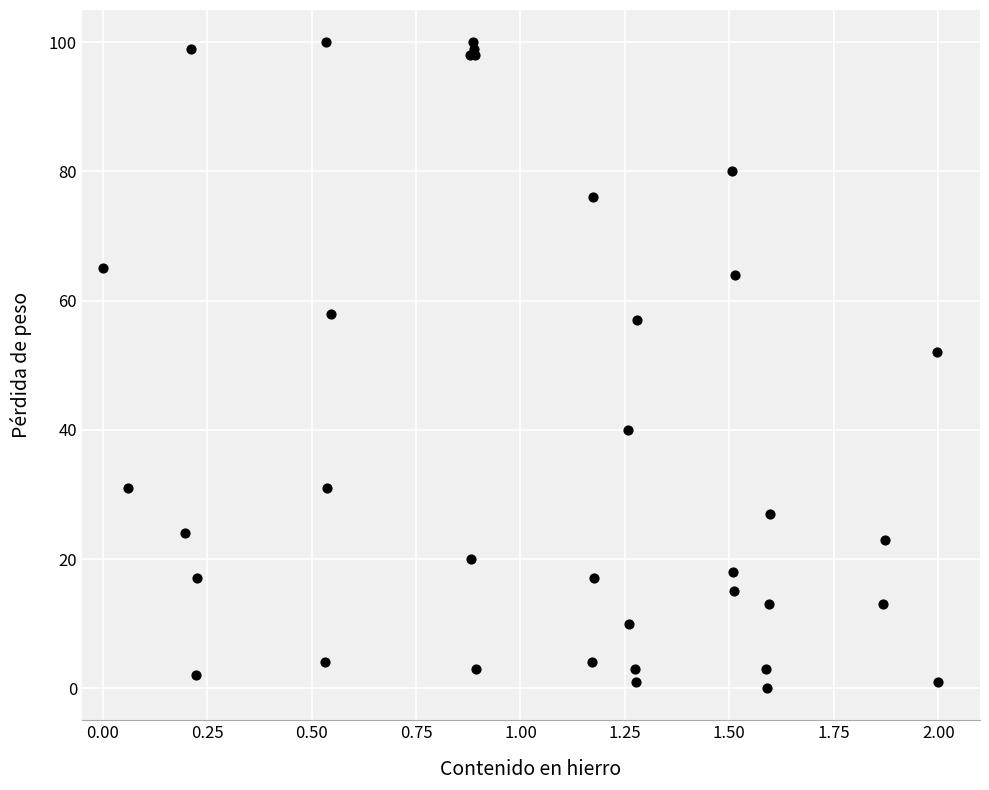

What Y value in the scatter plot is closest to 50?

52